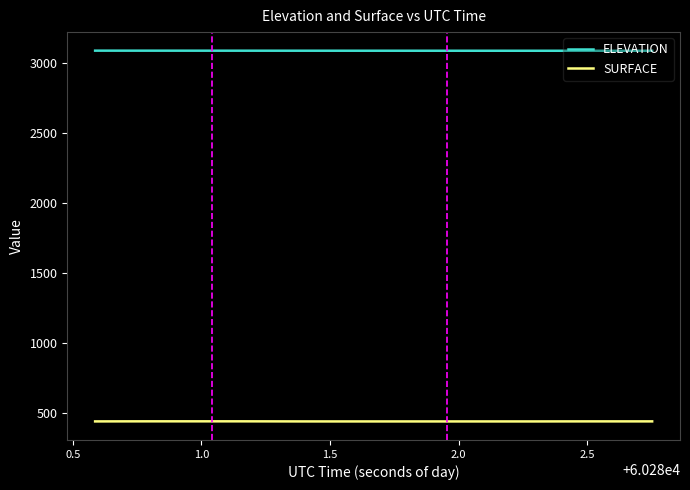

Which series has the largest total across all categories?

ELEVATION